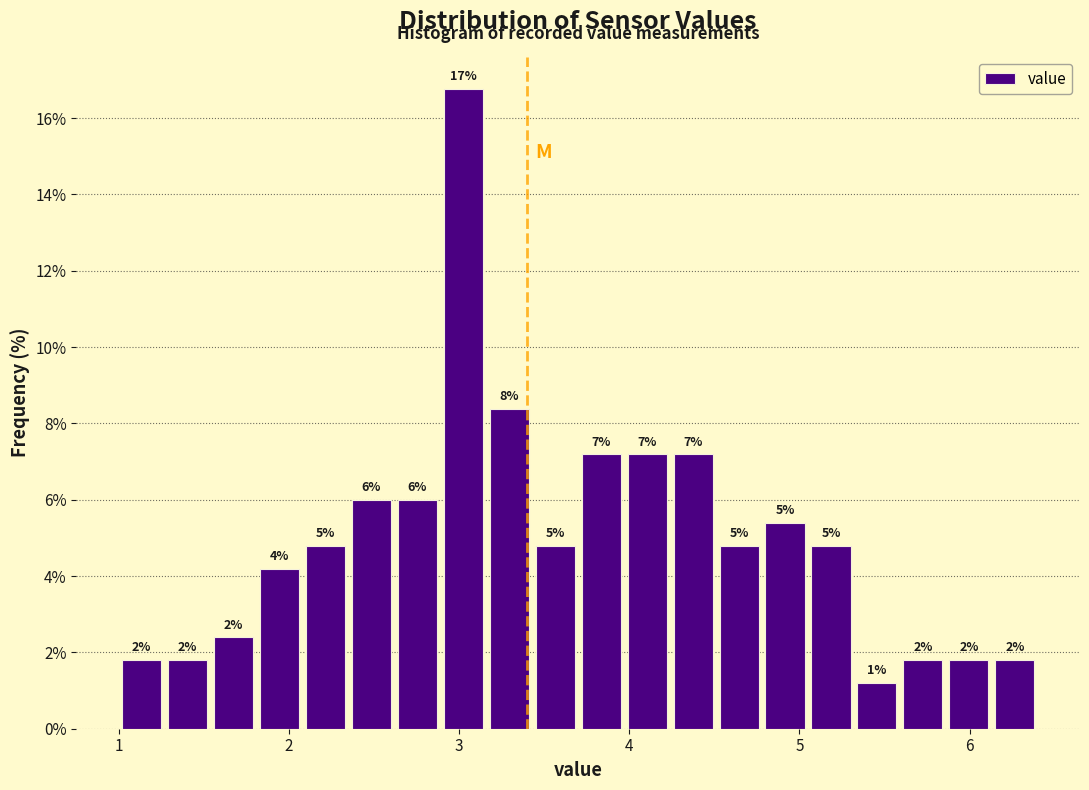

Around what value on the x-axis is the tallest bar? Give the approximate position of its centre, as read against the axis.

3.0